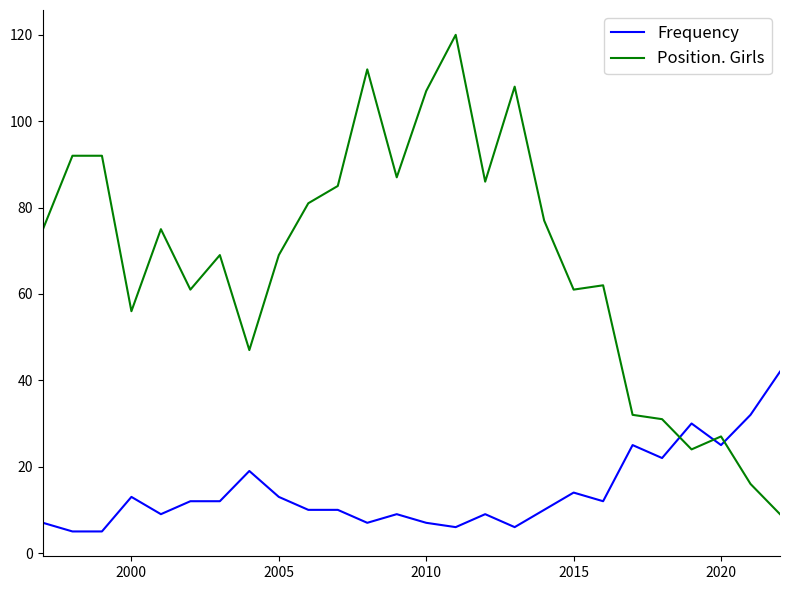

What is the average value of the Frequency series?

14